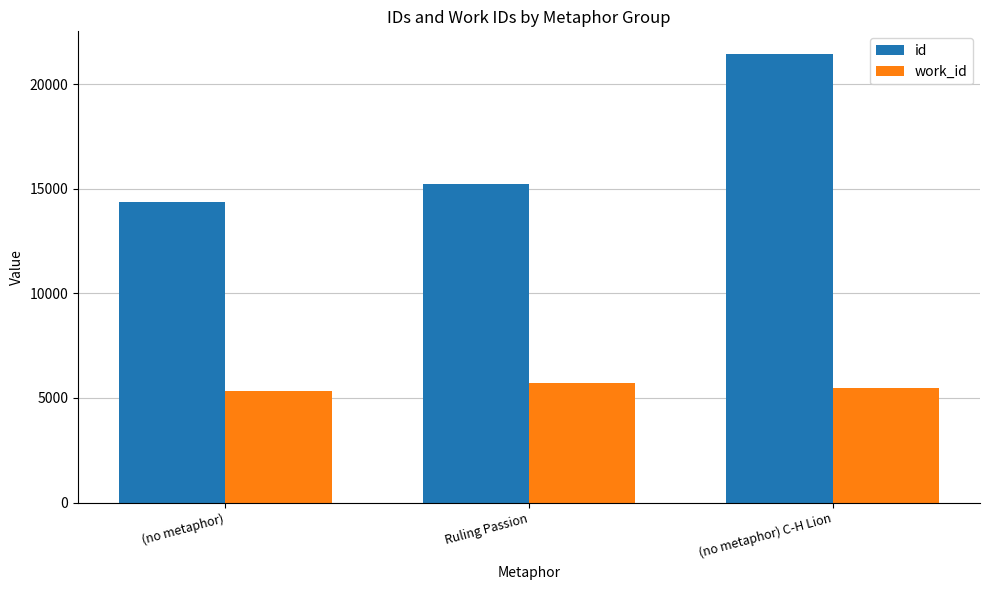

How many bars are there in each group?

2